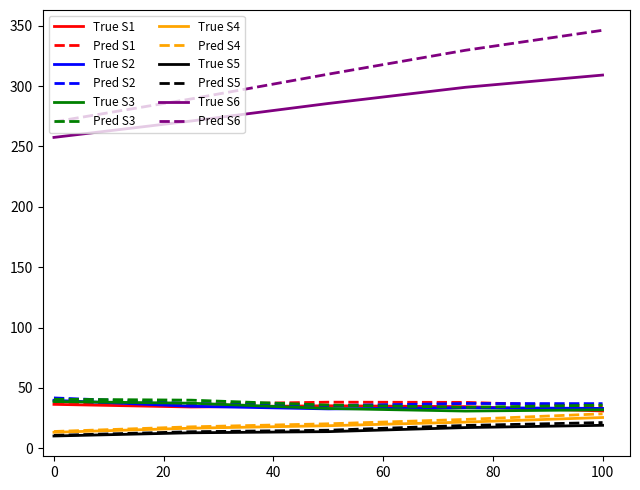

Which series has the largest total across all categories?

Pred S6